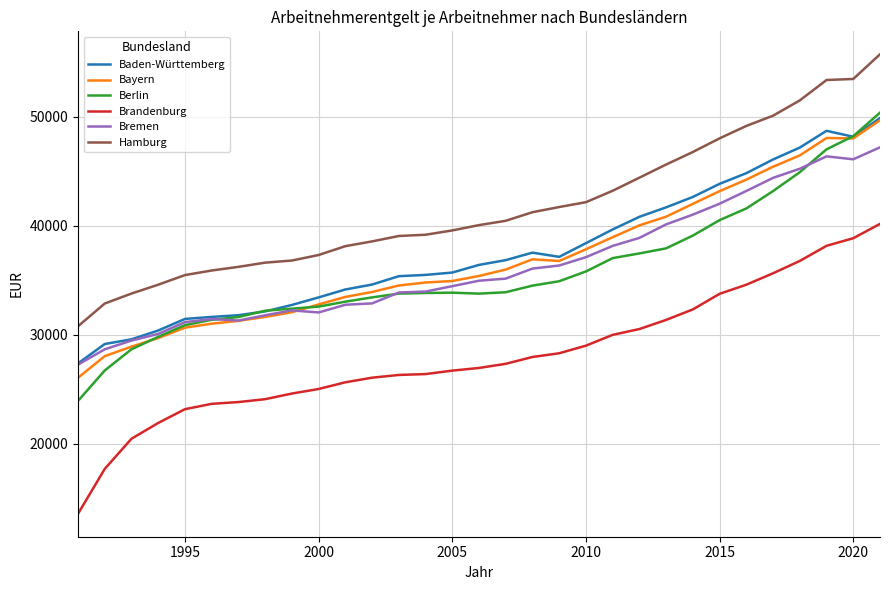

Which series has the widest spread of values?

Brandenburg